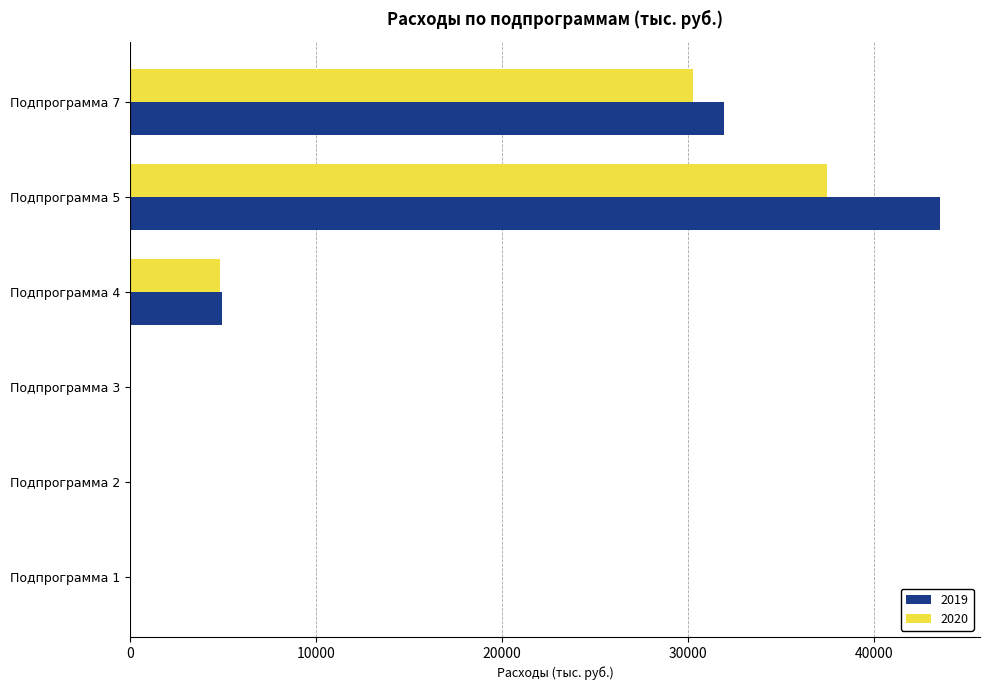

What is the sum of all 2020 values?

72573.5